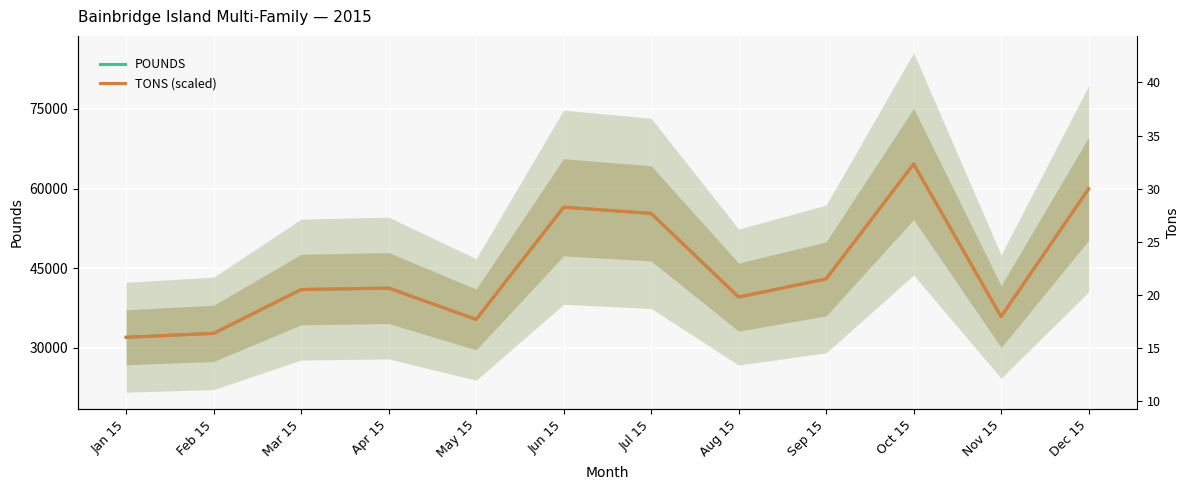

True or false: TONS (scaled) and POUNDS cross at least once.

False